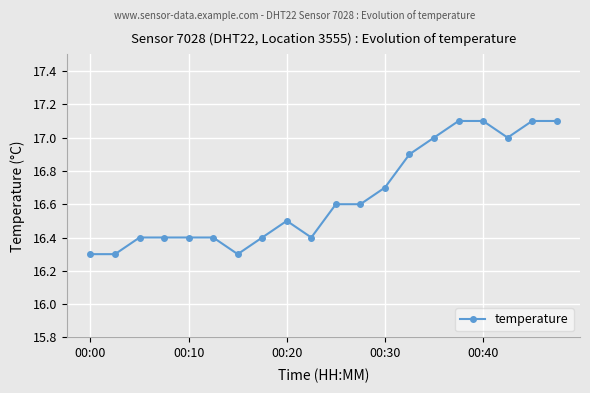

What is the minimum value shown in the chart?

16.3